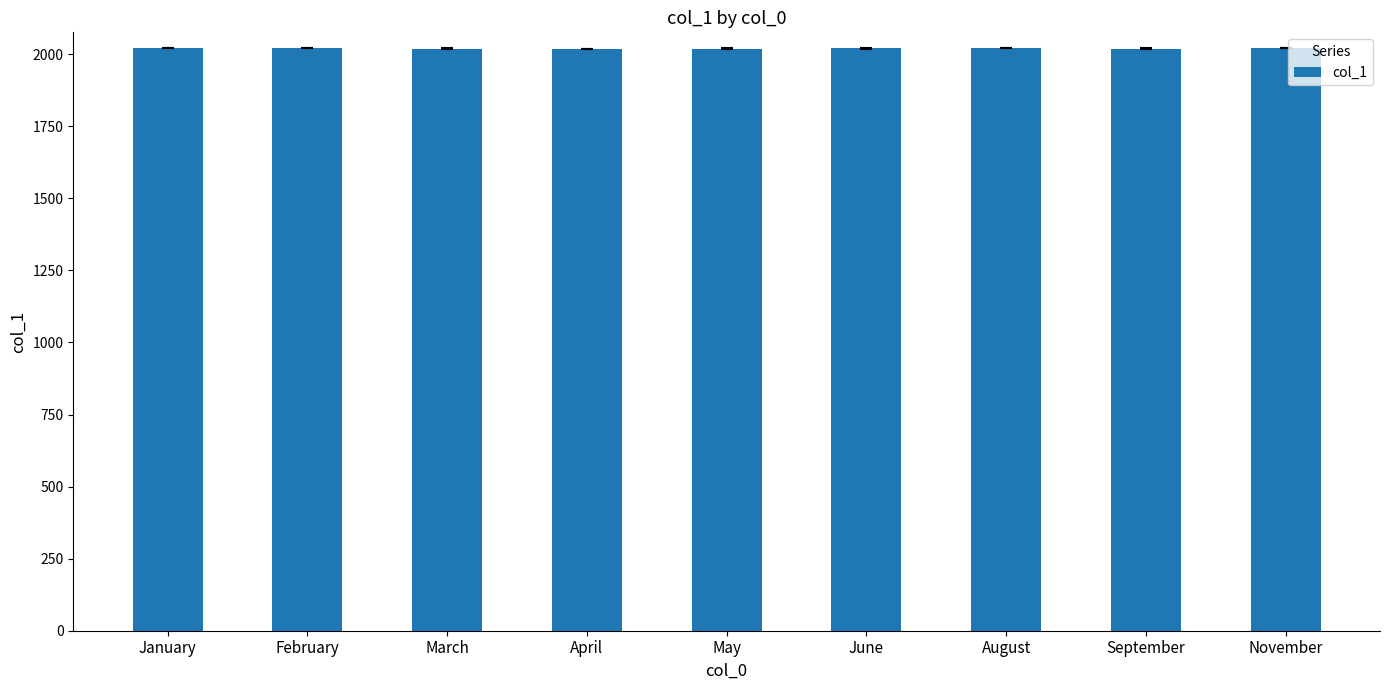

What is the ratio of the value at January to the value at June?

1.0